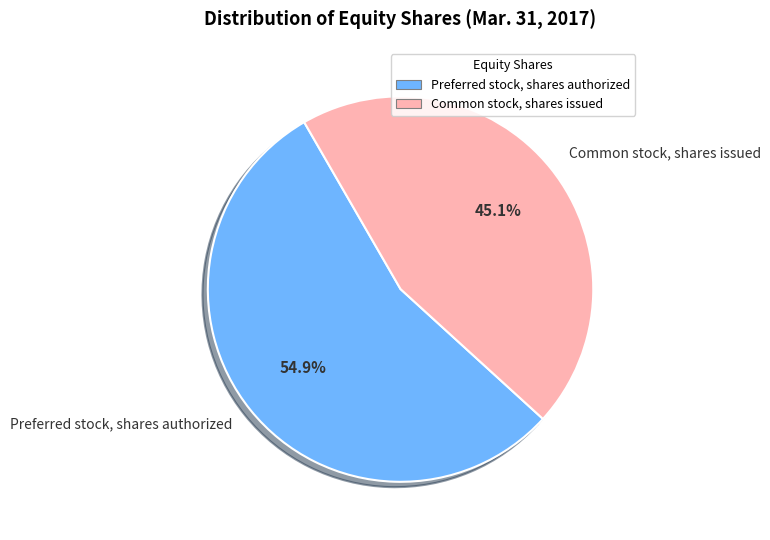

To the nearest percent, what portion does Common stock, shares issued represent?

45%